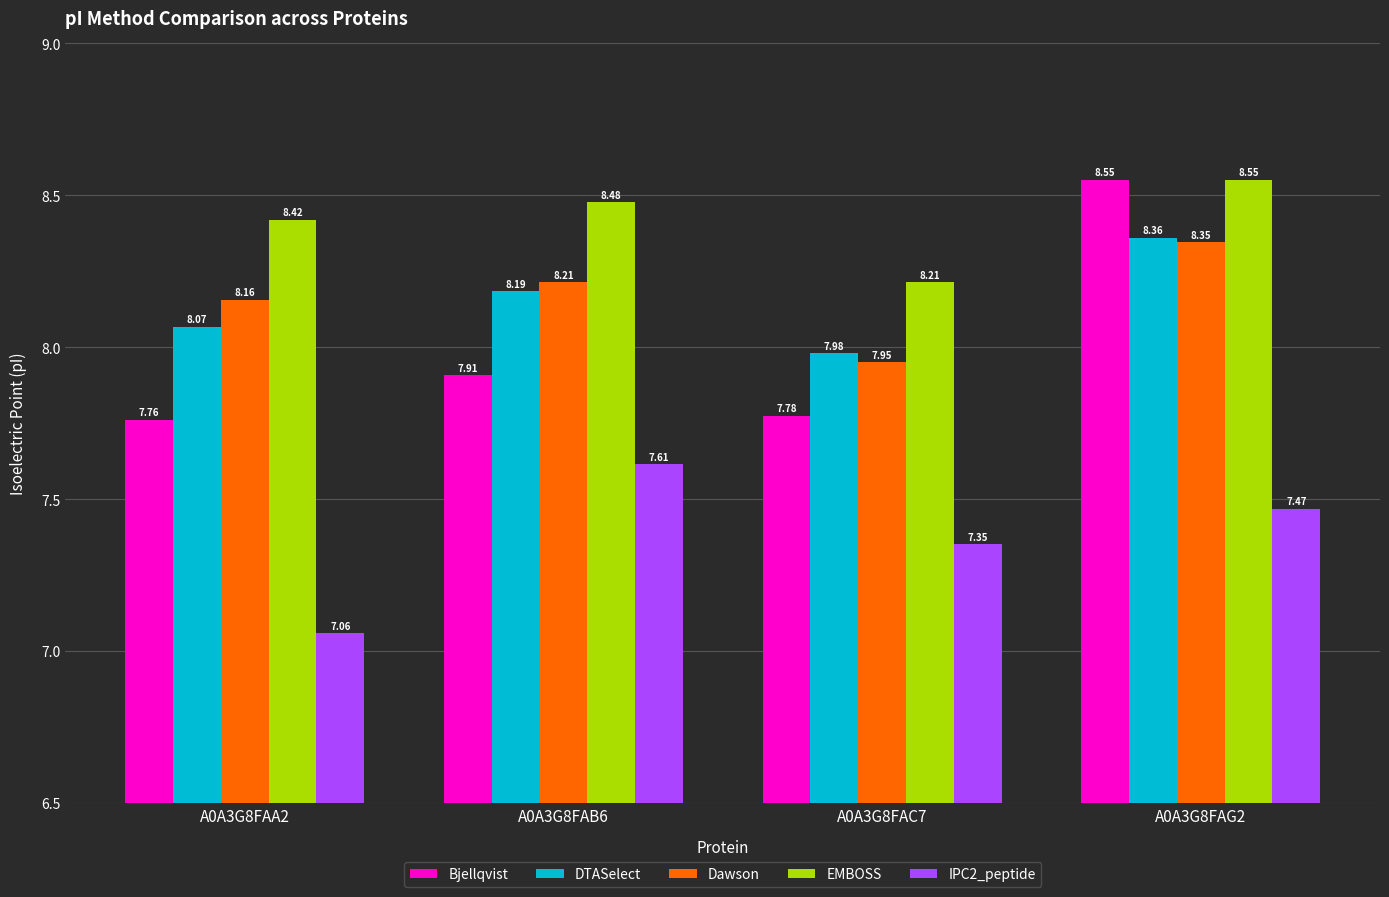

At which label does Dawson first exceed 8?

A0A3G8FAA2